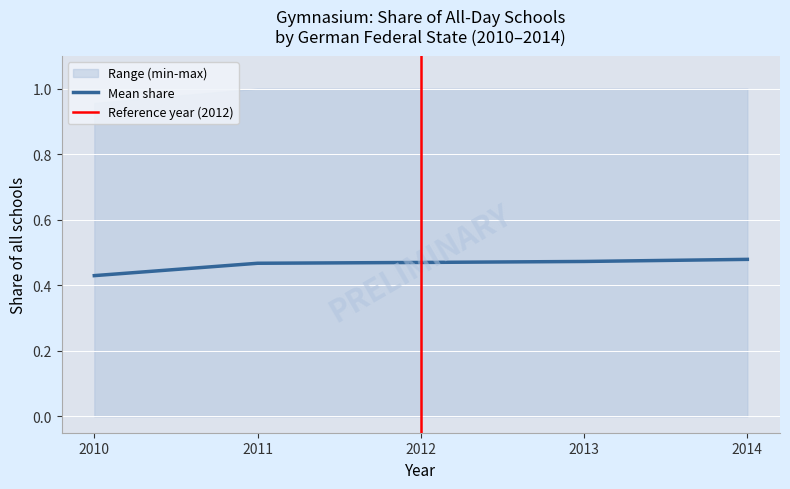

The value of Mean share at 2010 is 0.6. True or false?

False